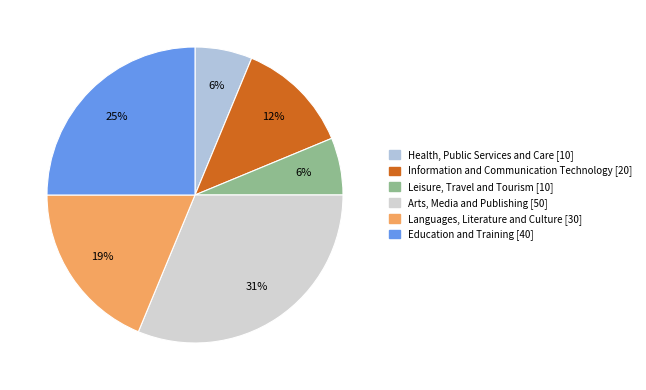

Does Leisure, Travel and Tourism represent more than half of the total?

No